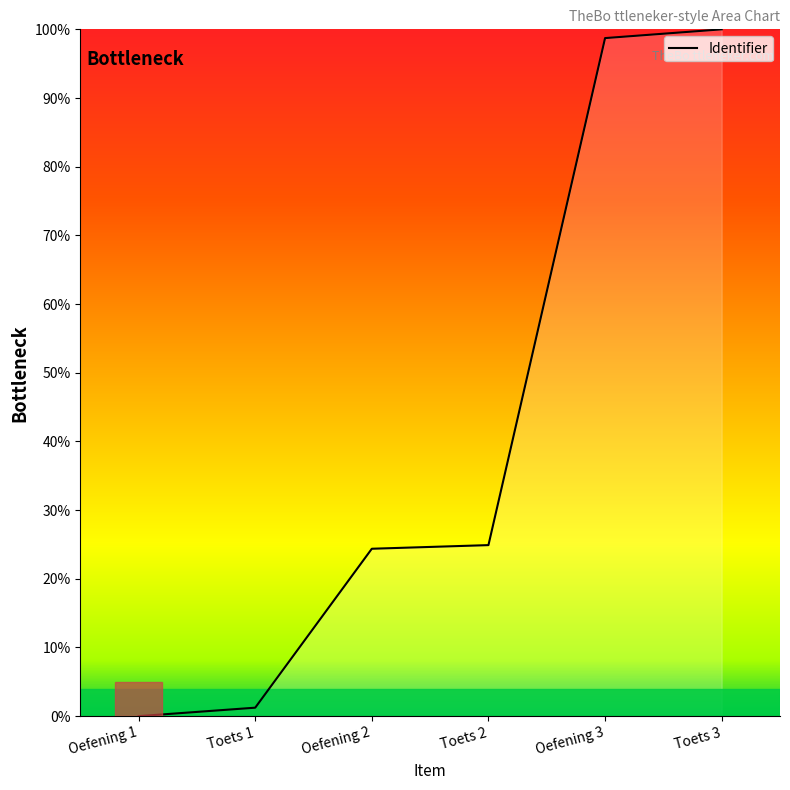

What is the sum of all values?

249.2